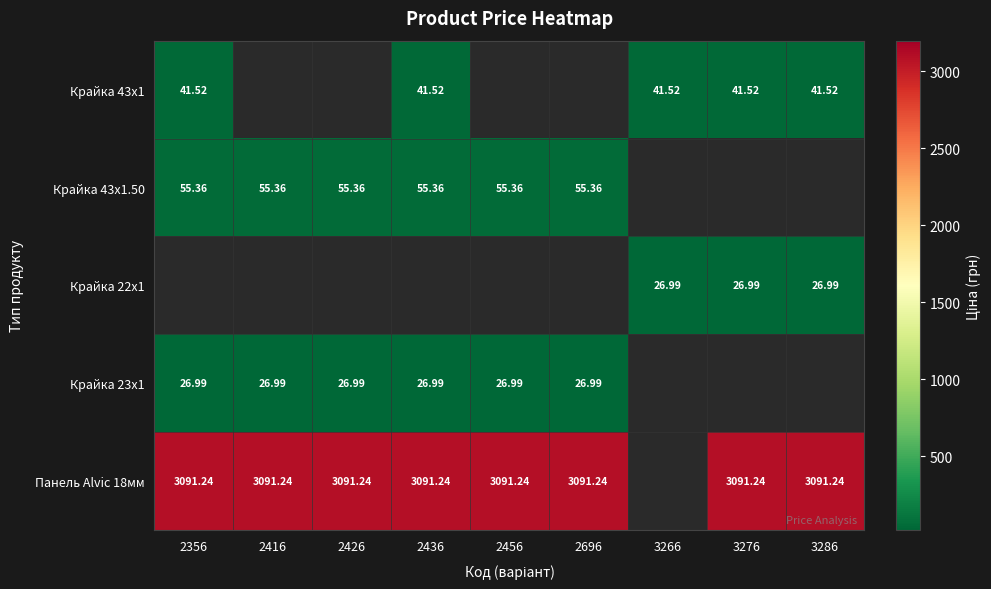

The Панель Alvic 18мм series shows 3091.2 at 2356. True or false?

True